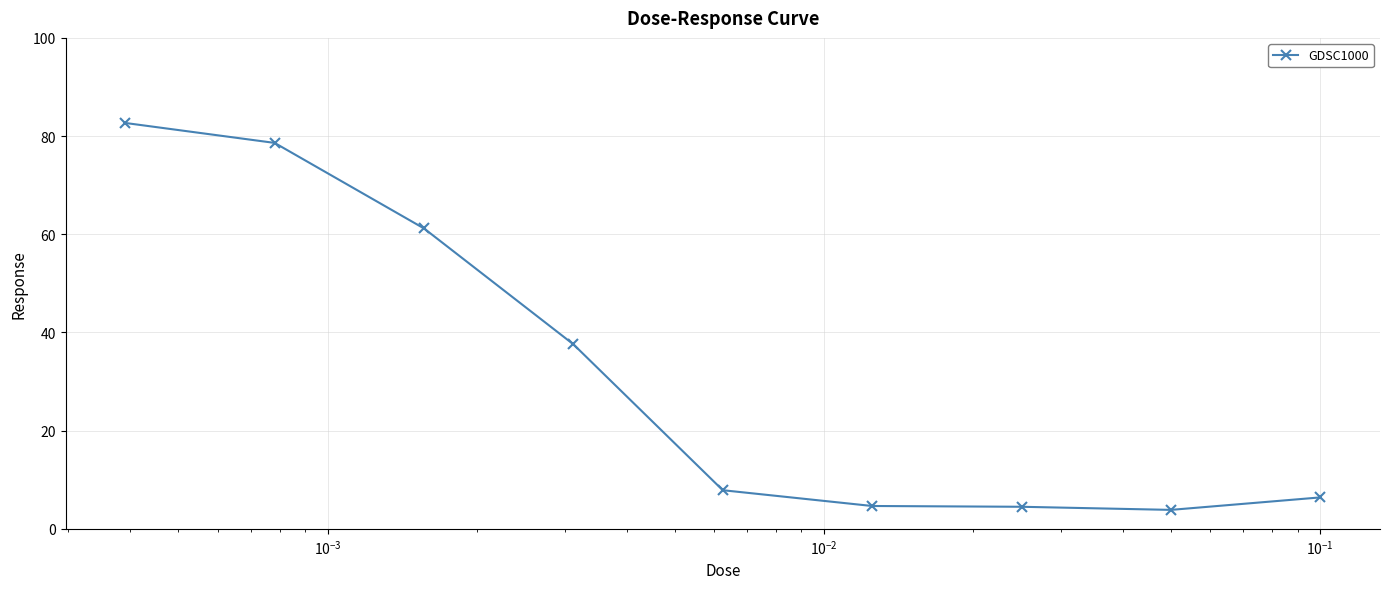

What is the smallest value displayed?

3.9